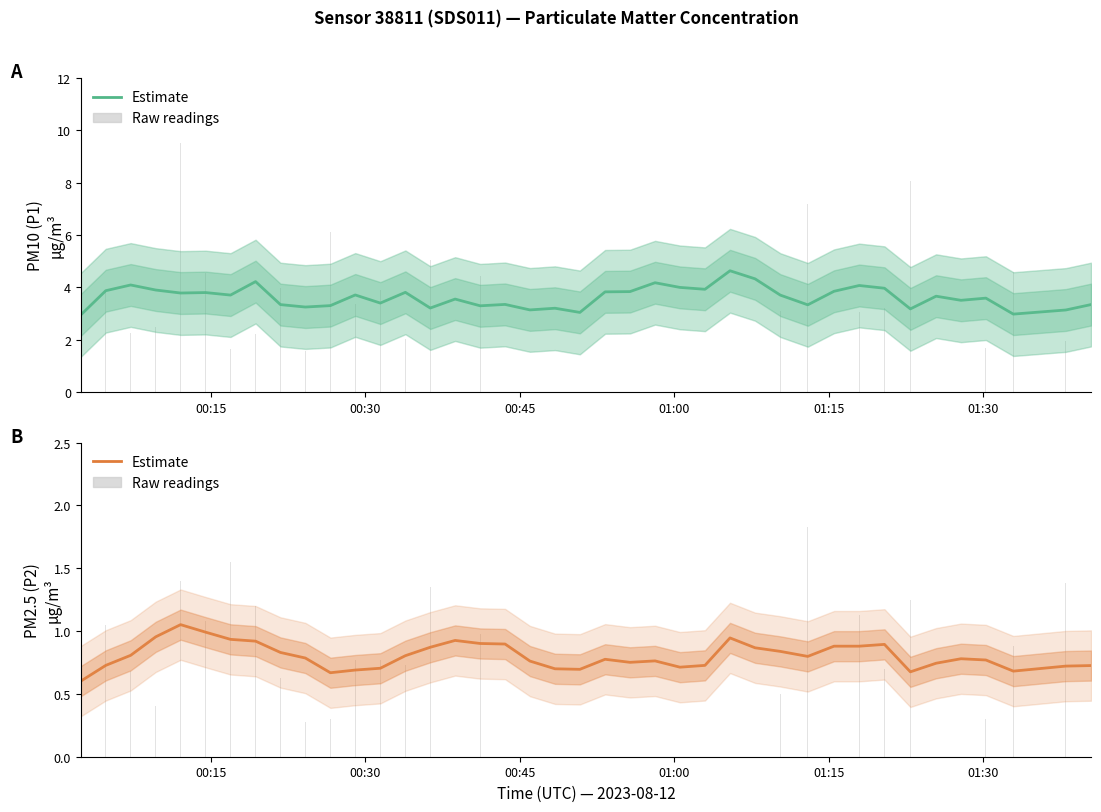

Reading right to left, list all the values displayed in this chart.

P1 Estimate: 3.3	3.1	3.0	3.6	3.5	3.7	3.2	4.0	4.1	3.8	3.3	3.7	4.3	4.6	3.9	4.0	4.2	3.8	3.8	3.0	3.2	3.1	3.3	3.3	3.6	3.2	3.8	3.4	3.7	3.3	3.2	3.3	4.2	3.7	3.8	3.8	3.9	4.1	3.9	2.9
P1 Raw: 3.8	1.9	4.6	1.7	2.4	2.7	8.1	3.2	3.0	1.2	7.2	3.1	1.1	4.5	5.8	7.4	3.3	2.2	3.6	2.4	2.1	5.8	1.9	4.5	1.8	5.0	2.0	3.9	3.4	6.1	1.6	4.0	2.2	1.6	4.5	9.5	2.5	2.2	3.9	3.0
P2 Estimate: 0.7	0.7	0.7	0.8	0.8	0.7	0.7	0.9	0.9	0.9	0.8	0.8	0.9	0.9	0.7	0.7	0.8	0.8	0.8	0.7	0.7	0.8	0.9	0.9	0.9	0.9	0.8	0.7	0.7	0.7	0.8	0.8	0.9	0.9	1.0	1.1	1.0	0.8	0.7	0.6
P2 Raw: 0.6	1.4	0.9	0.3	0.6	0.3	1.2	0.7	1.1	0.4	1.8	0.5	0.3	0.7	1.0	1.3	0.9	0.3	0.4	0.7	0.6	1.1	0.8	1.0	0.7	1.4	0.7	0.8	0.8	0.3	0.3	0.6	1.2	1.6	1.1	1.4	0.4	0.7	1.1	0.5